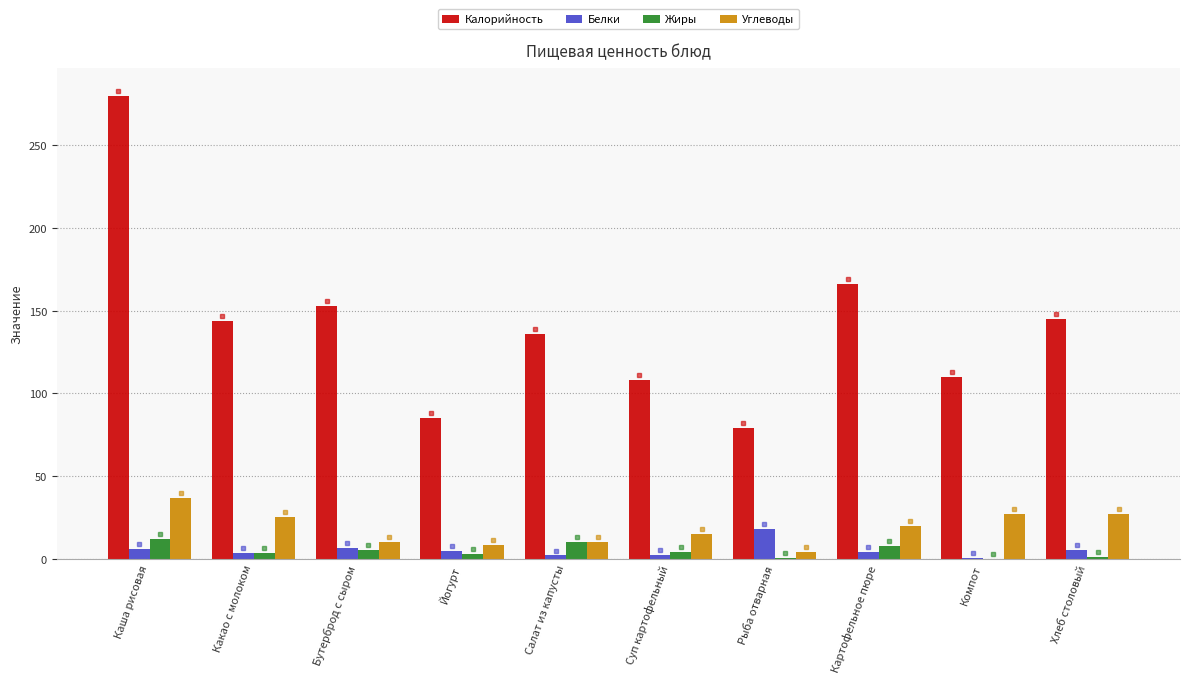

What is the sum of all Жиры values?

47.2